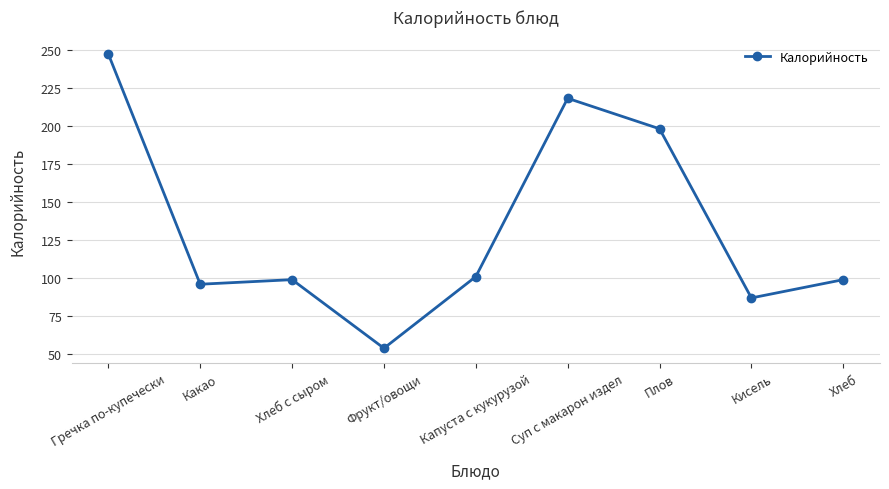

What is the smallest value displayed?

54